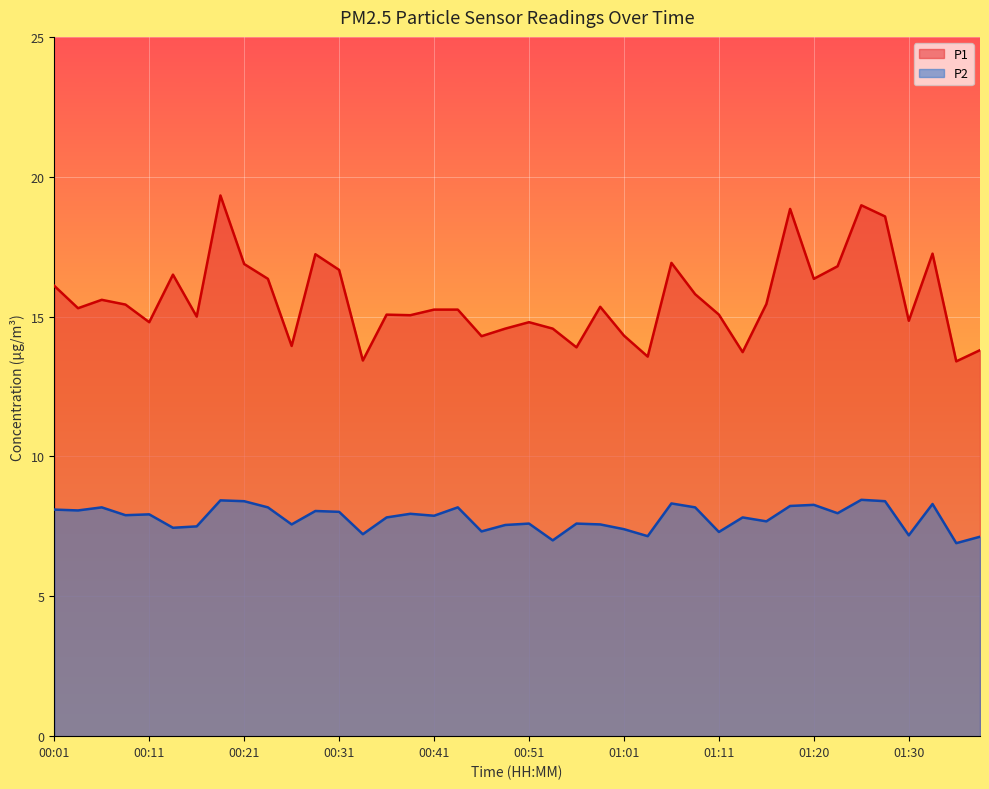

What is the value of the P2 point at the 21st from the left?

7.6